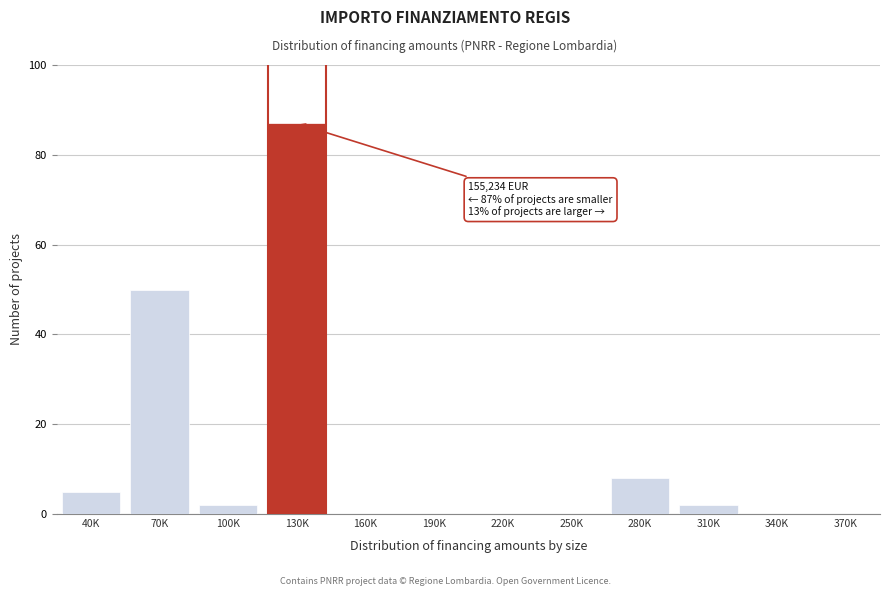

Reading left to right, extract all data points from this chart.

40K=5	70K=50	100K=2	130K=87	160K=0	190K=0	220K=0	250K=0	280K=8	310K=2	340K=0	370K=0